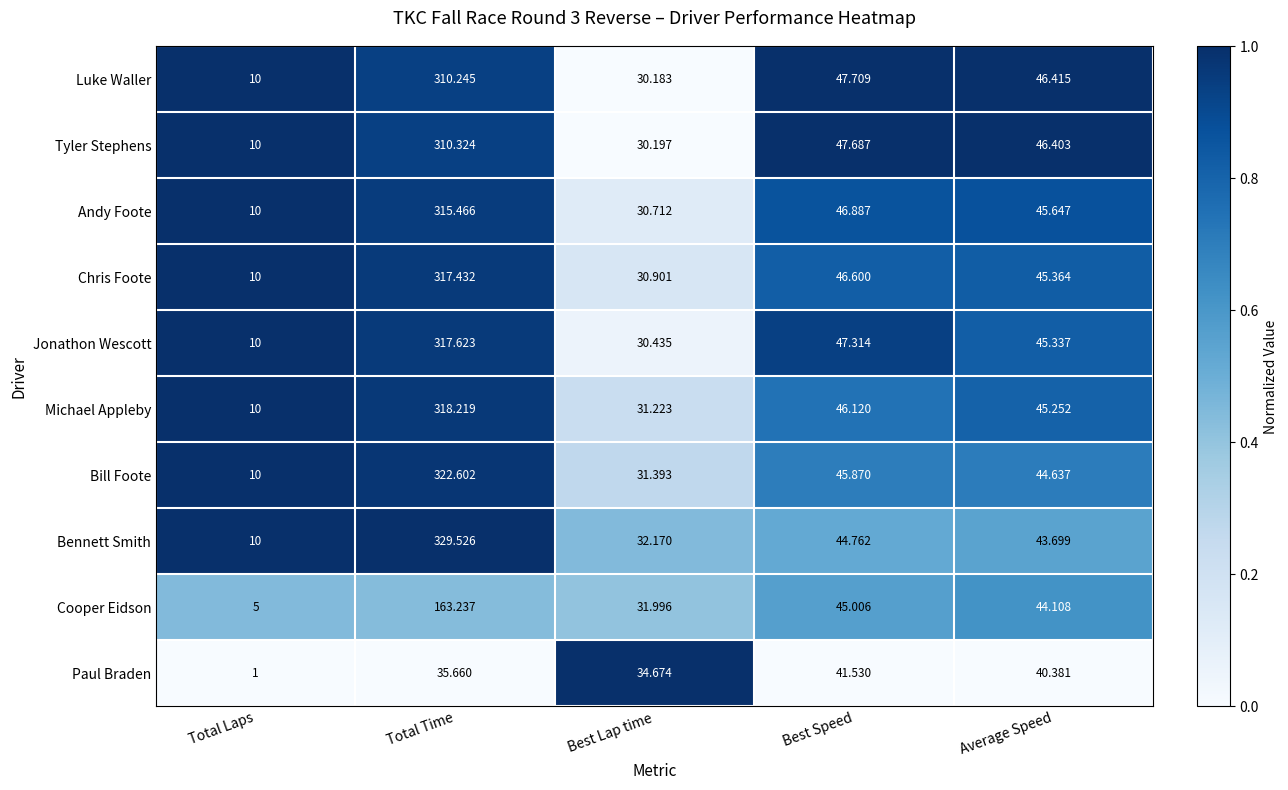

At which category is the sum across all series the highest?

Total Time